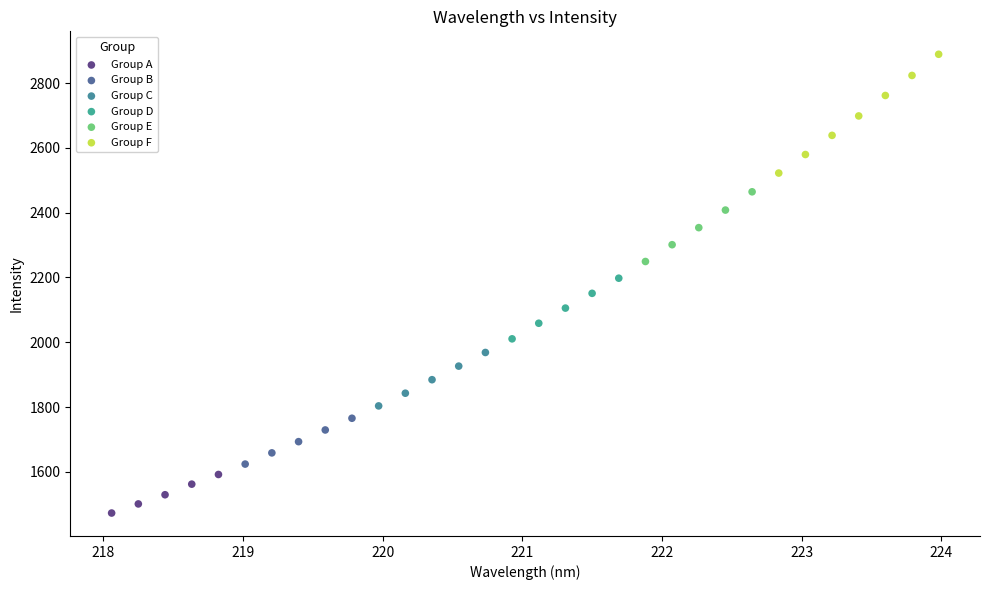

Which series has the widest spread of Y values?

Group F